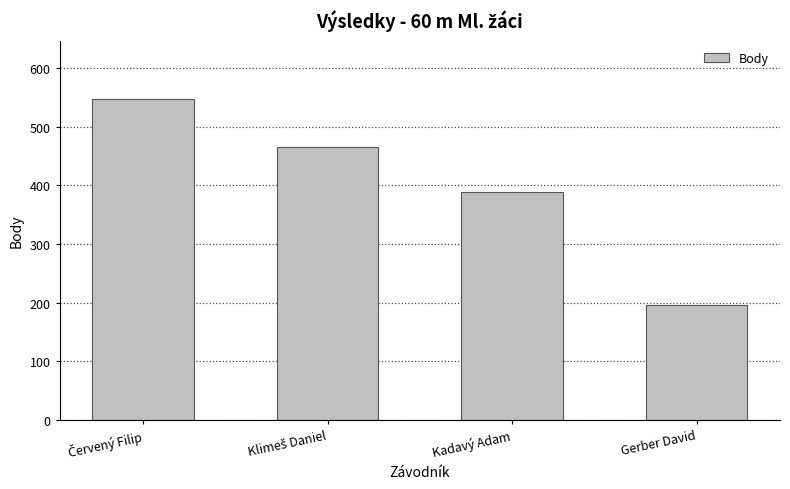

Reading left to right, what are all the values shown in this chart?

548	465	388	196